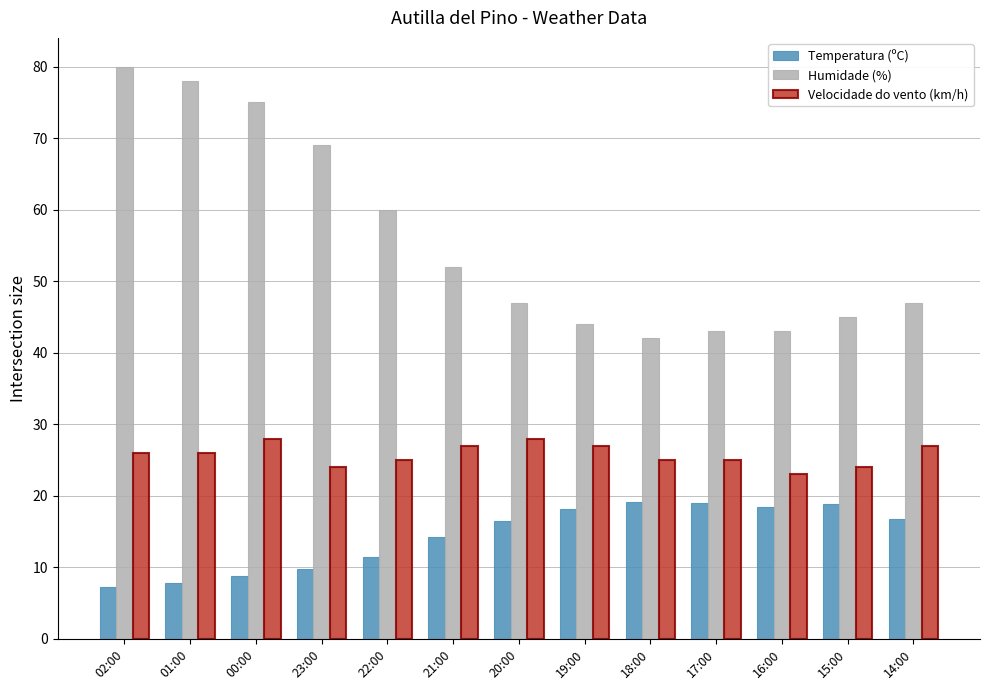

Between 23:00 and 17:00, which series saw the biggest shift?

Humidade (%)